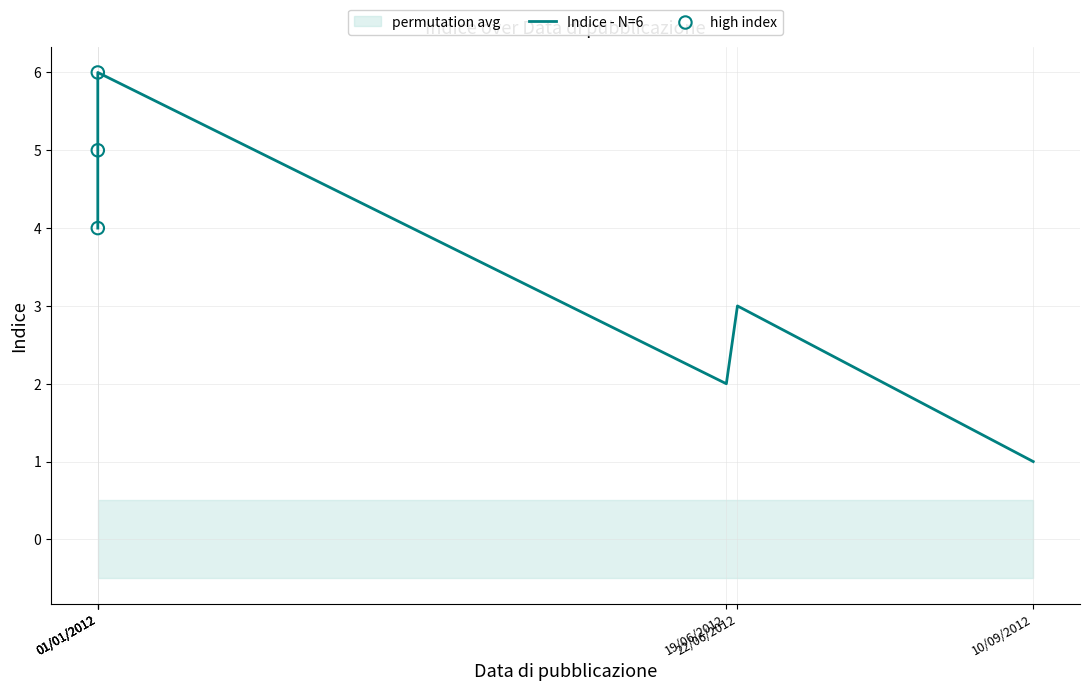

Between 01/01/2012 and 22/06/2012, which is larger?

01/01/2012